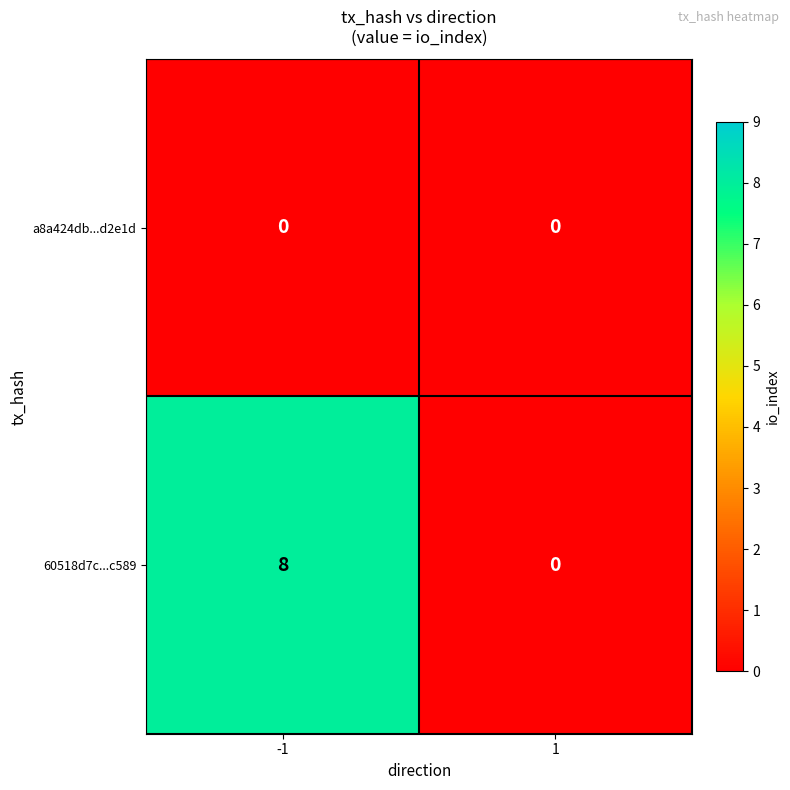

Which series has the widest spread of values?

60518d7c...c589